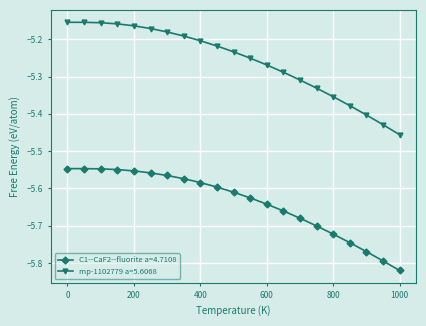

True or false: C1--CaF2--fluorite a=4.7108 and mp-1102779 a=5.6068 cross at least once.

False